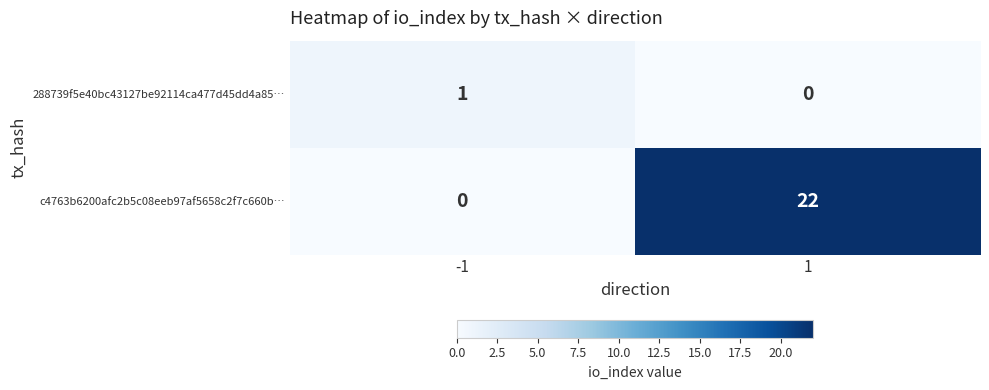

Count the number of categories in the chart.

2